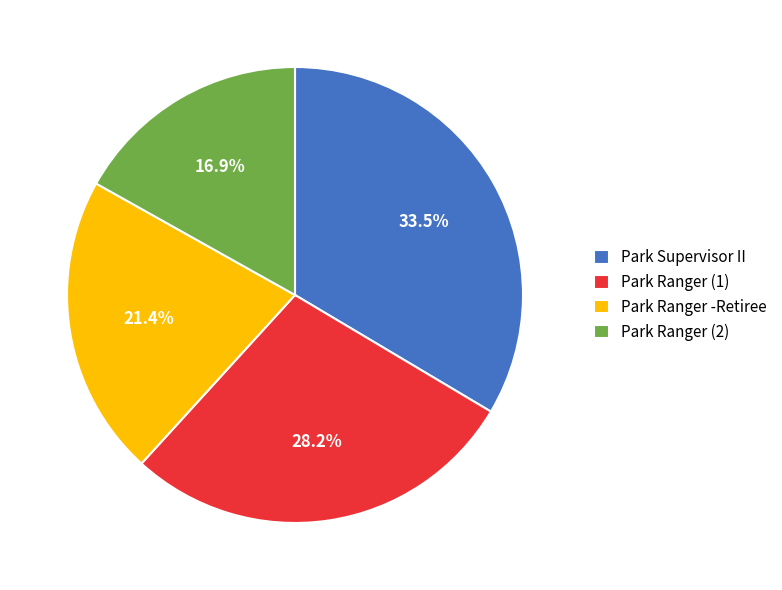

Approximately how many times larger is the value at Park Ranger (1) compared to Park Ranger (2)?

1.7